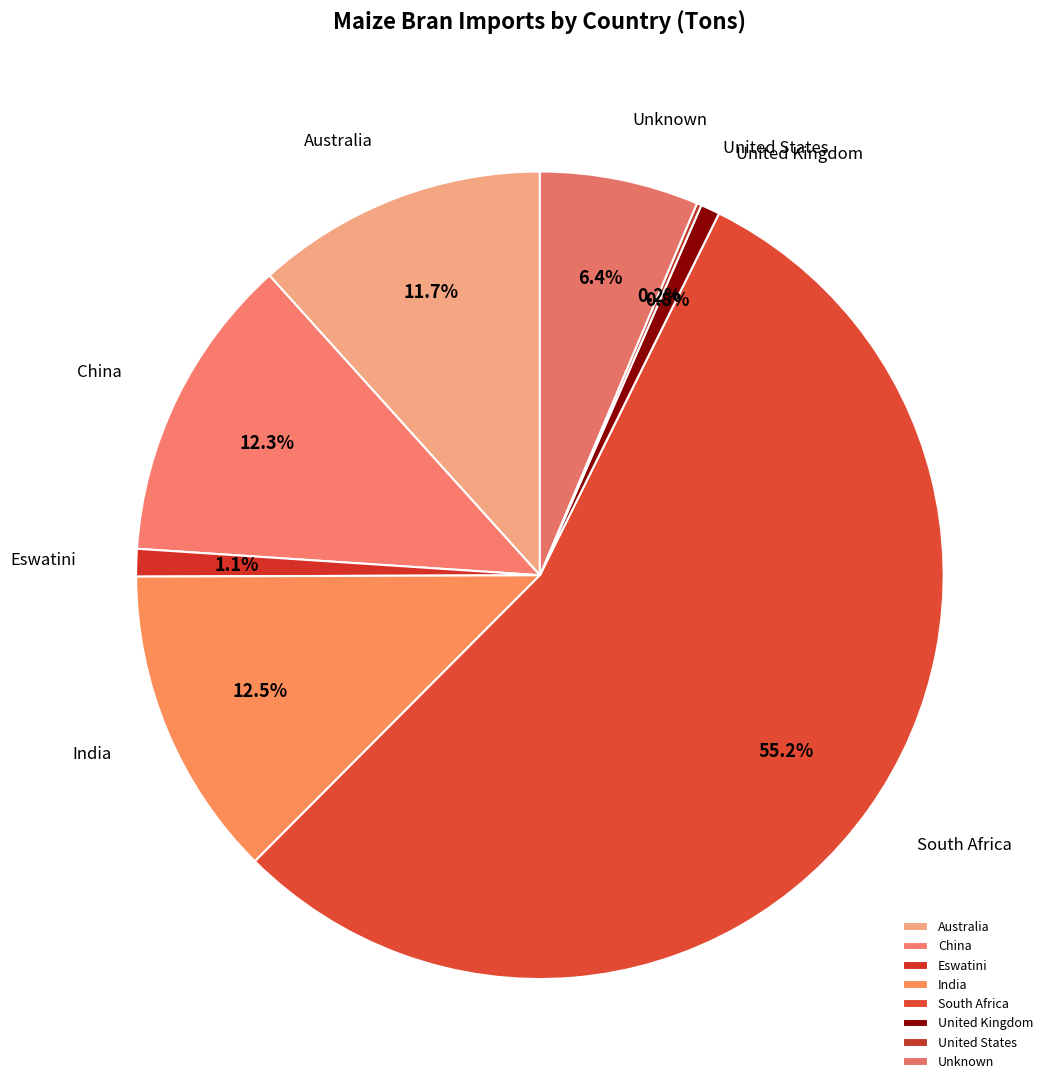

Which has a higher value, Unknown or United Kingdom?

Unknown